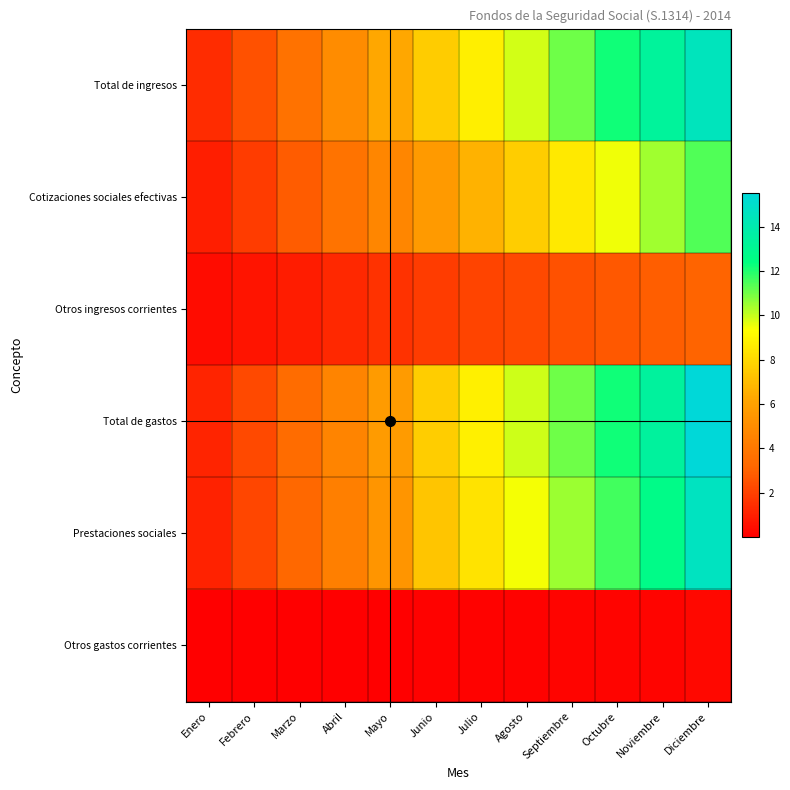

At which category is the sum across all series the highest?

Diciembre